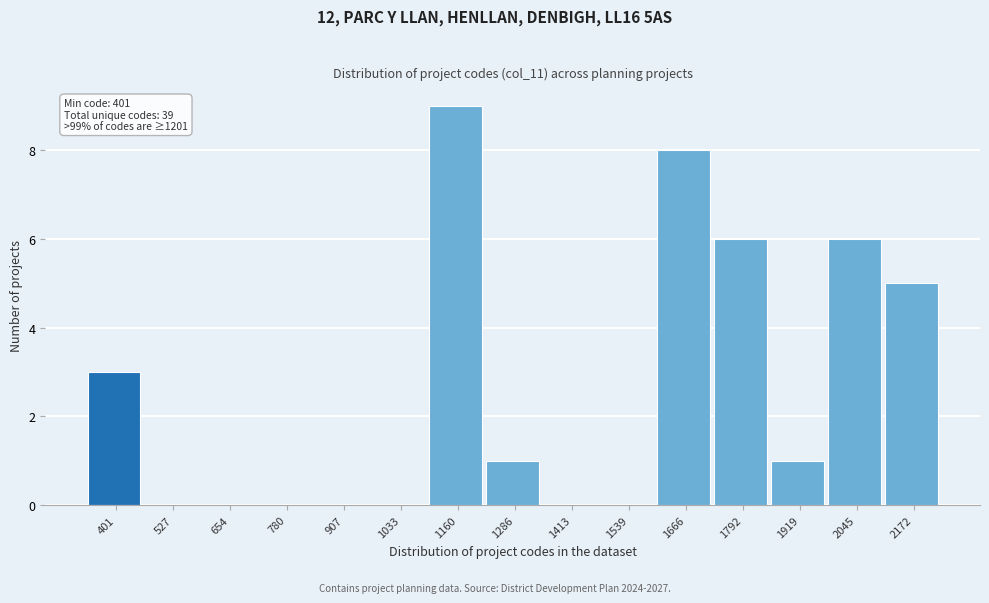

Reading left to right, extract all data points from this chart.

401=3	527=0	654=0	780=0	907=0	1033=0	1160=9	1286=1	1413=0	1539=0	1666=8	1792=6	1919=1	2045=6	2172=5